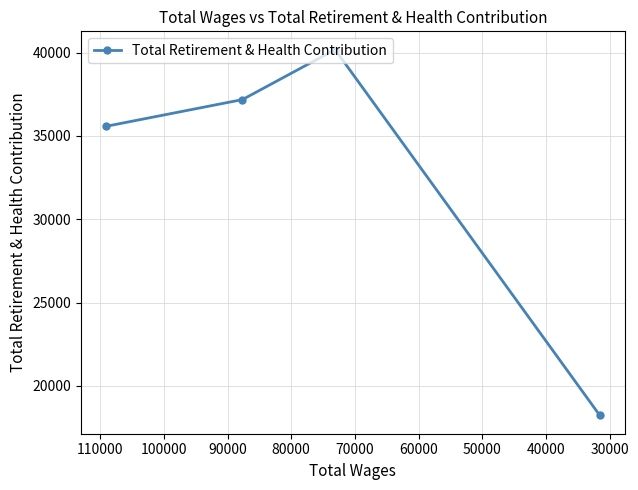

What is the average value?

32786